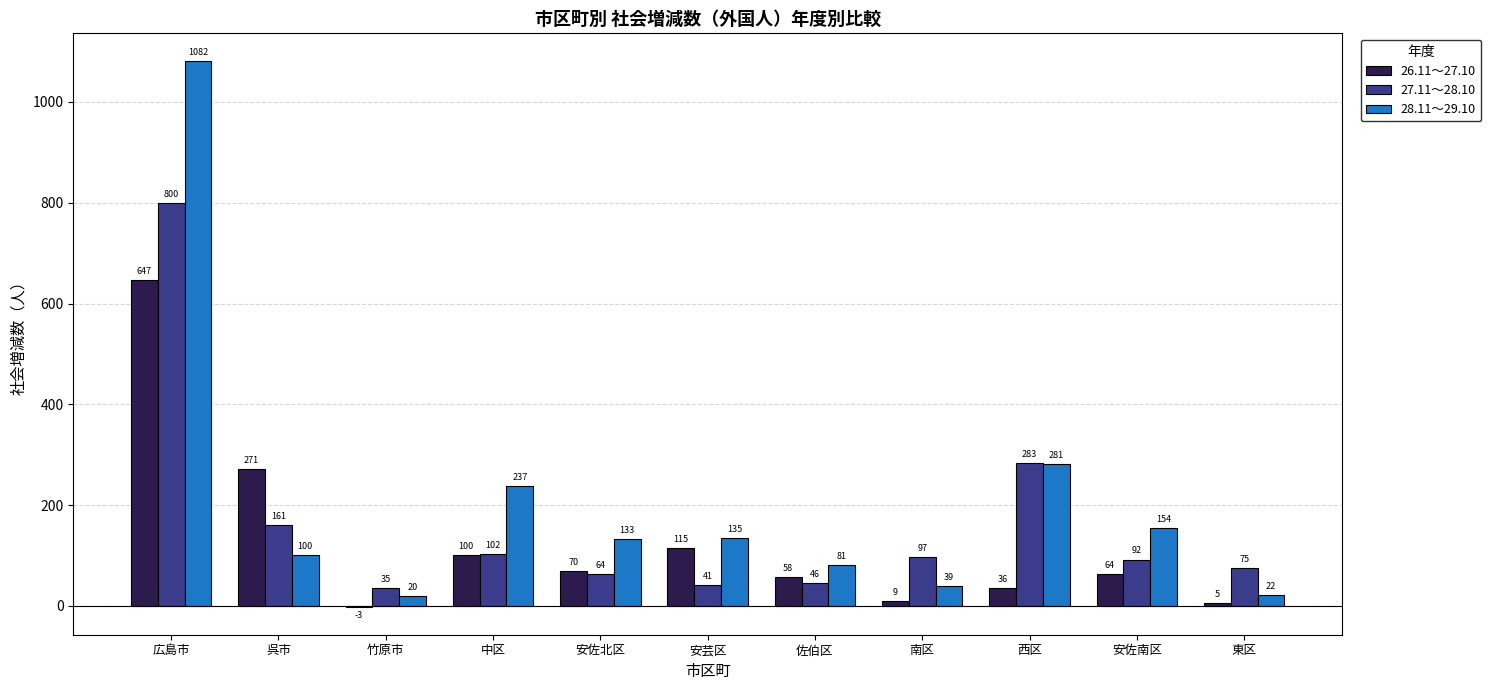

Reading left to right, transcribe all the data shown in this chart.

26.11～27.10: 647	271	-3	100	70	115	58	9	36	64	5
27.11～28.10: 800	161	35	102	64	41	46	97	283	92	75
28.11～29.10: 1082	100	20	237	133	135	81	39	281	154	22